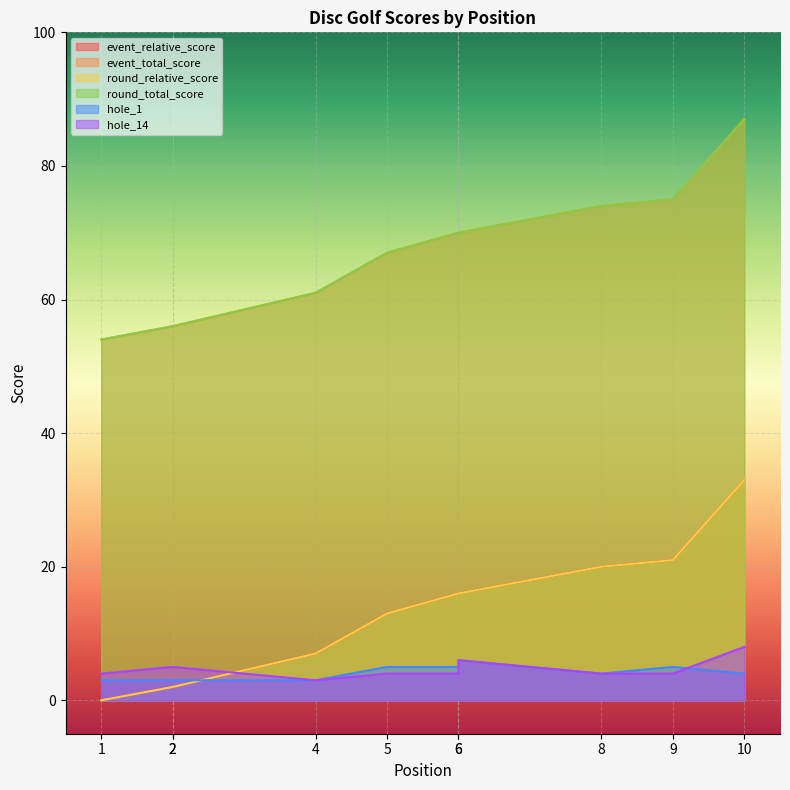

Reading left to right, what are all the values shown in this chart?

event_relative_score: 0	2	2	7	13	16	16	20	21	33
event_total_score: 54	56	56	61	67	70	70	74	75	87
round_relative_score: 0	2	2	7	13	16	16	20	21	33
round_total_score: 54	56	56	61	67	70	70	74	75	87
hole_1: 3	3	3	3	5	5	6	4	5	4
hole_14: 4	5	5	3	4	4	6	4	4	8